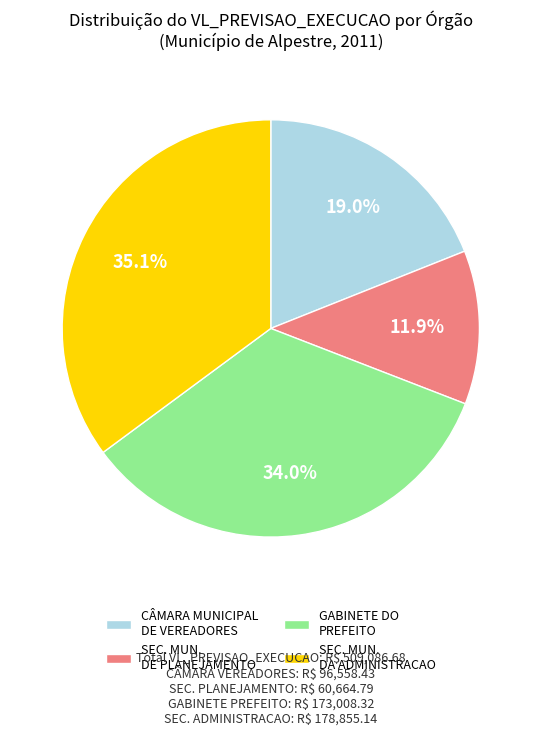

How much of the chart is everything except SEC. MUN. DA ADMINISTRACAO?

64.9%